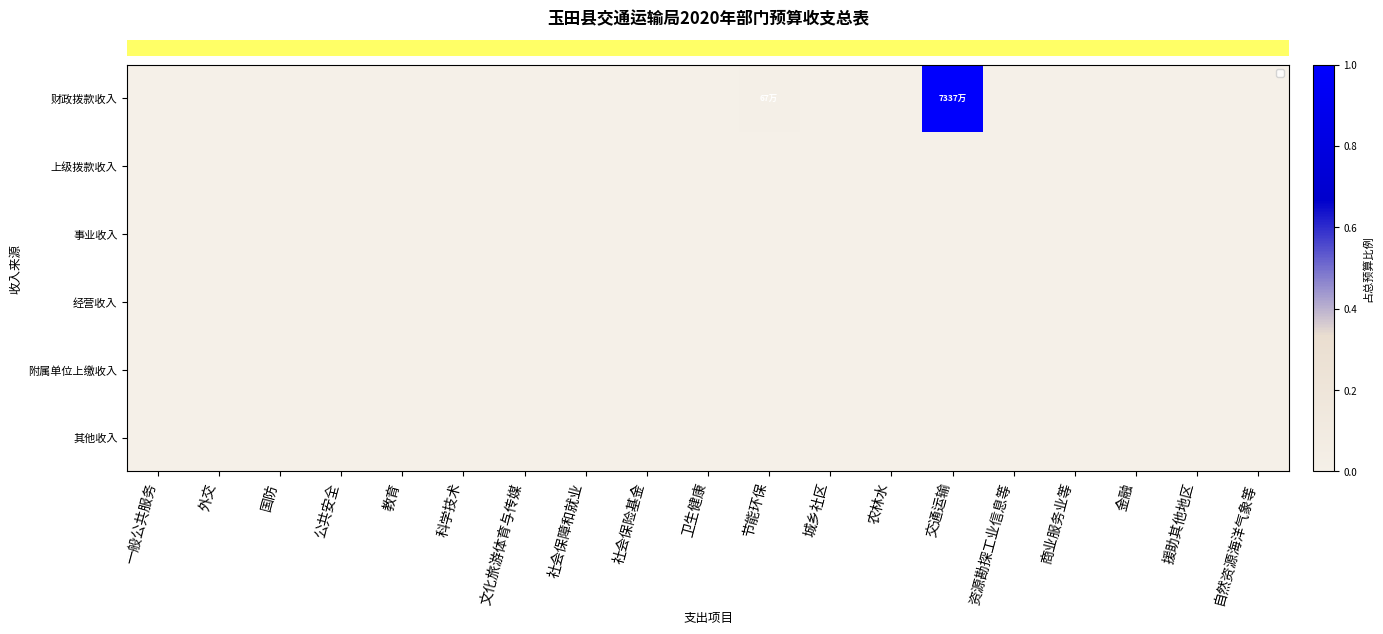

How many categories are shown in the chart?

19